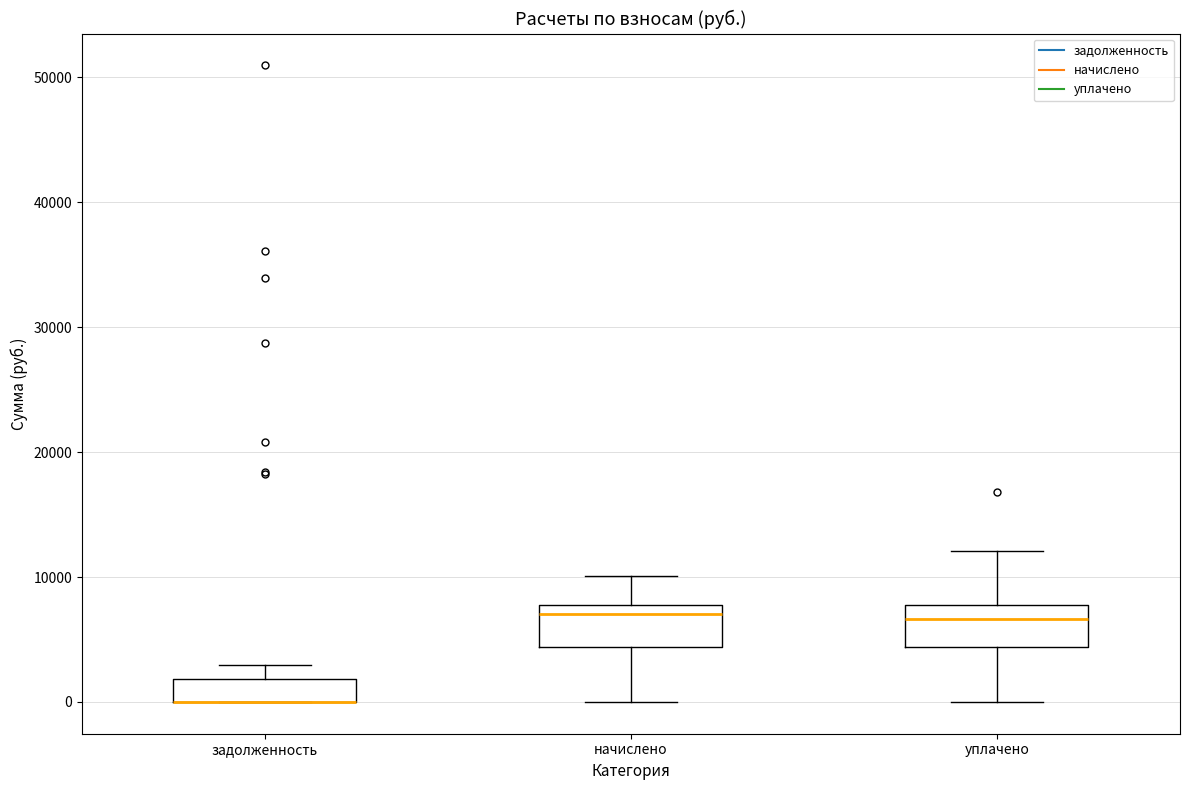

Reading left to right, read every box against the y-axis: the position of its median line, the range the box covers, and the ends of its whiskers. The values are not printed on the chart, so give them approximately, as read against the axis.

задолженность: median 0 (drawn on the box's lower edge), box 0 to 2000, whiskers 0 to 3000
начислено: median 7000, box 4000 to 8000, whiskers 0 to 10000
уплачено: median 7000, box 4000 to 8000, whiskers 0 to 12000